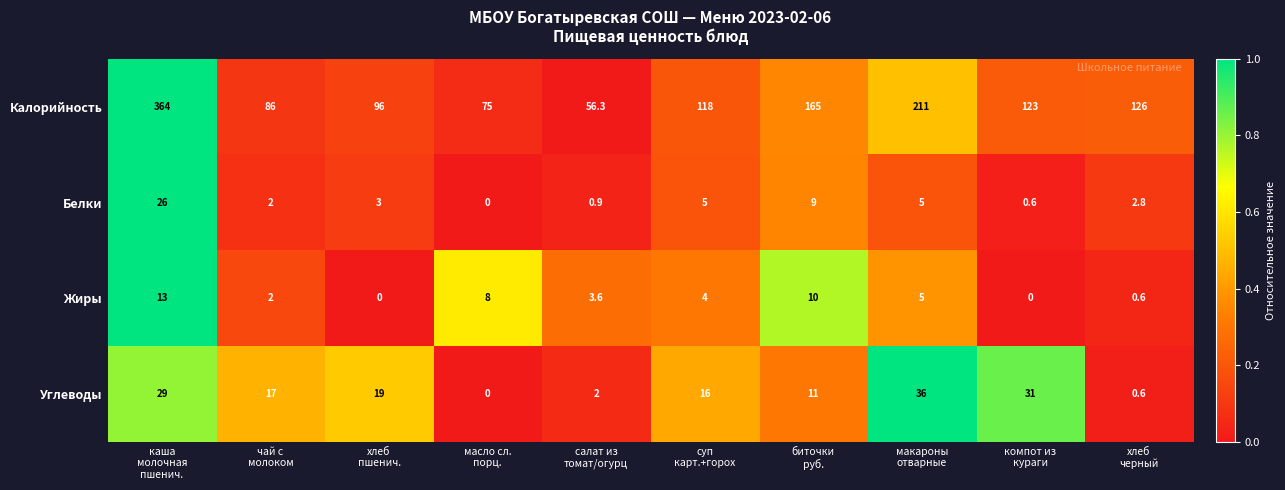

List the series in order of their peak value, lowest first.

Жиры, Белки, Углеводы, Калорийность